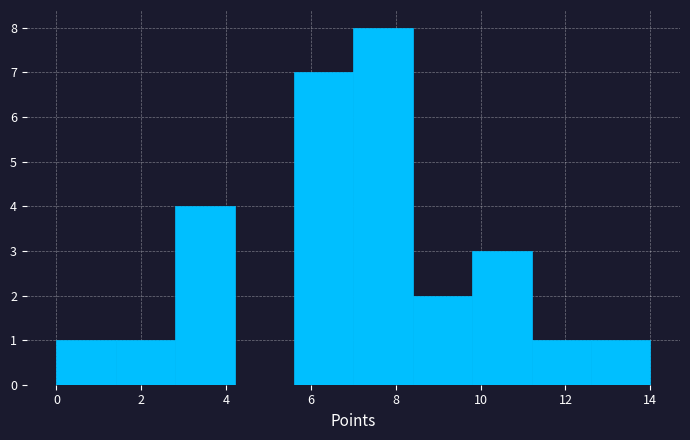

Reading left to right, transcribe this chart: for each bar, give the range it covers on the x-axis and its height. The values are not printed on the chart, so give them approximately, as read against the axis.

0.0 to 1.4: 1
1.4 to 2.8: 1
2.8 to 4.2: 4
4.2 to 5.6: 0
5.6 to 7.0: 7
7.0 to 8.4: 8
8.4 to 9.8: 2
9.8 to 11.2: 3
11.2 to 12.6: 1
12.6 to 14.0: 1